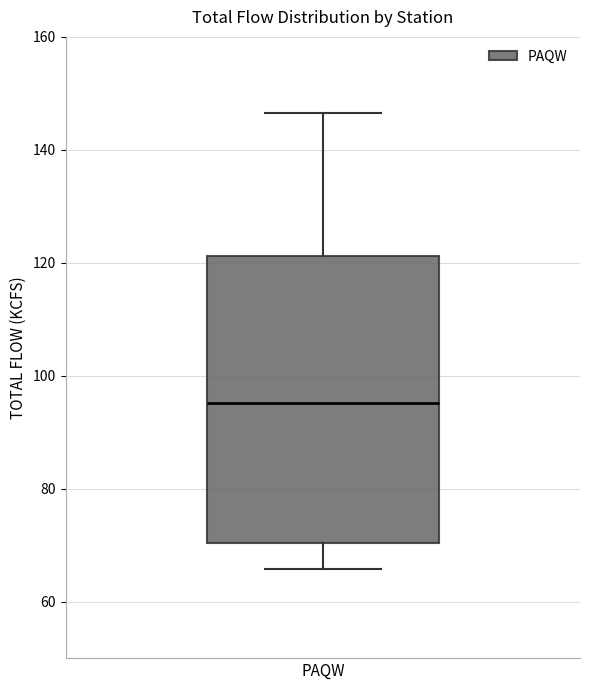

Where does the upper whisker of the box for PAQW end on the y-axis? The values are not printed on the chart, so give them approximately, as read against the axis.

146